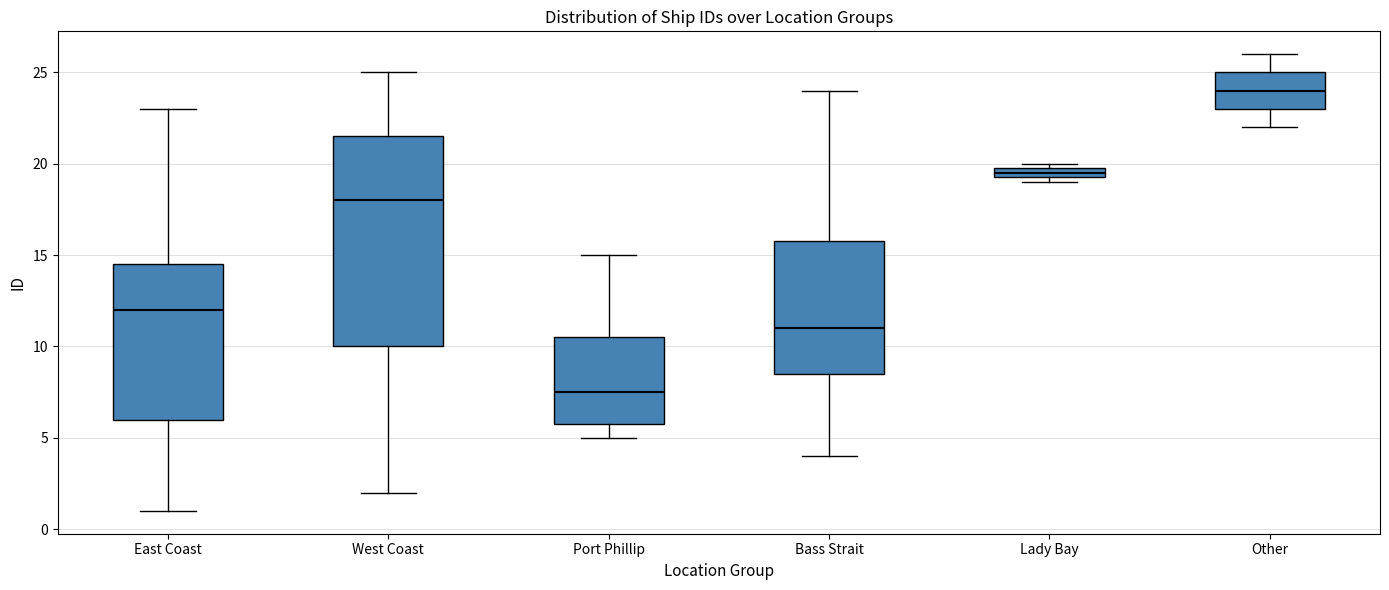

Which box is the tallest, from its lower edge to its upper edge?

West Coast